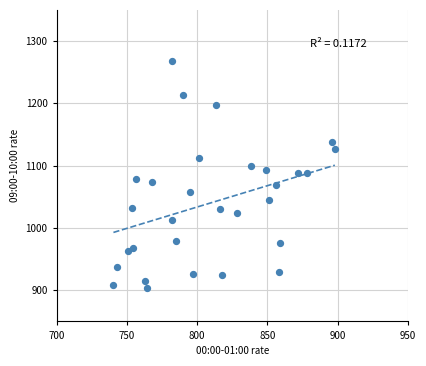

What is the range of Y values (max minus min)?

364.0